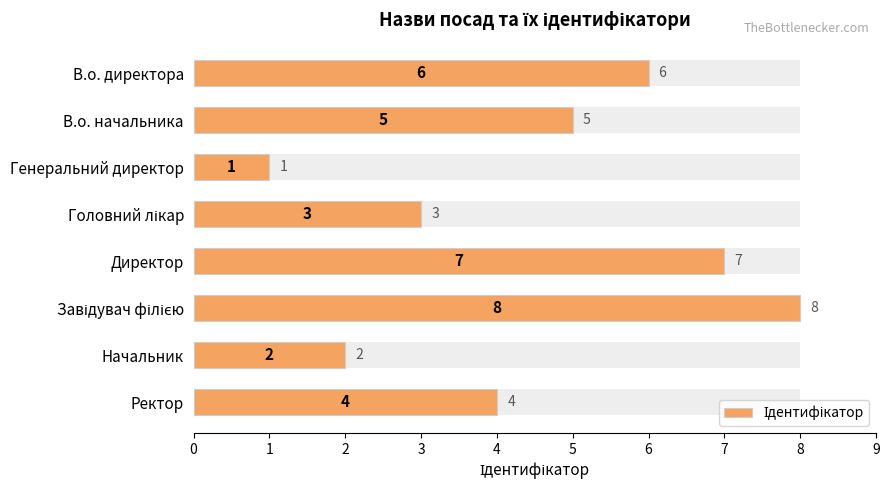

What is the change in value from В.о. директора to Генеральний директор?

-5